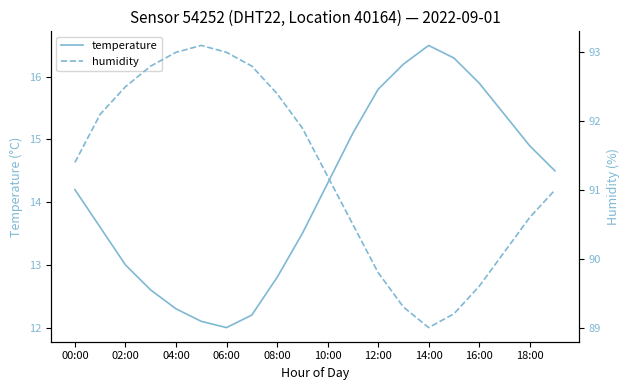

The value of temperature at 12:00 is 15.8. True or false?

True